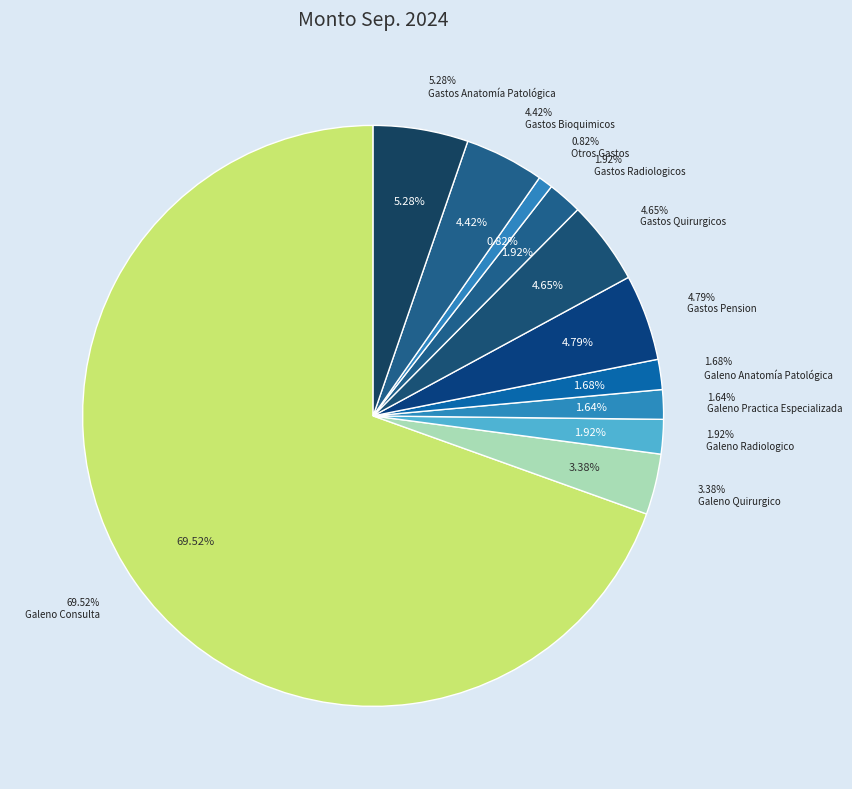

To the nearest percent, what percentage of the pie is Otros Gastos?

1%